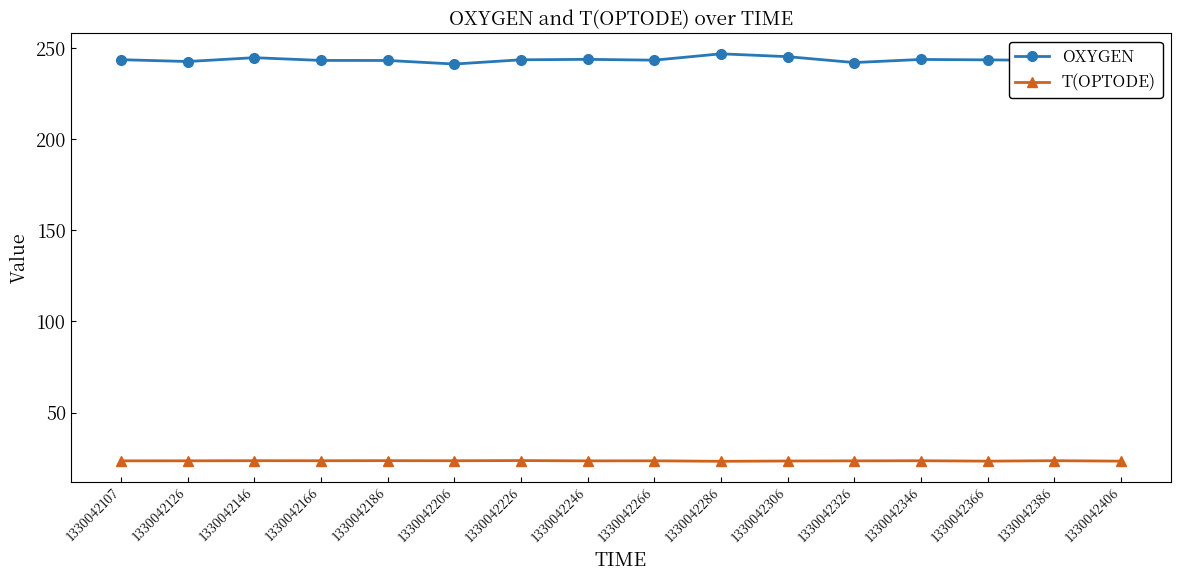

What is the sum of all OXYGEN values?

3897.7